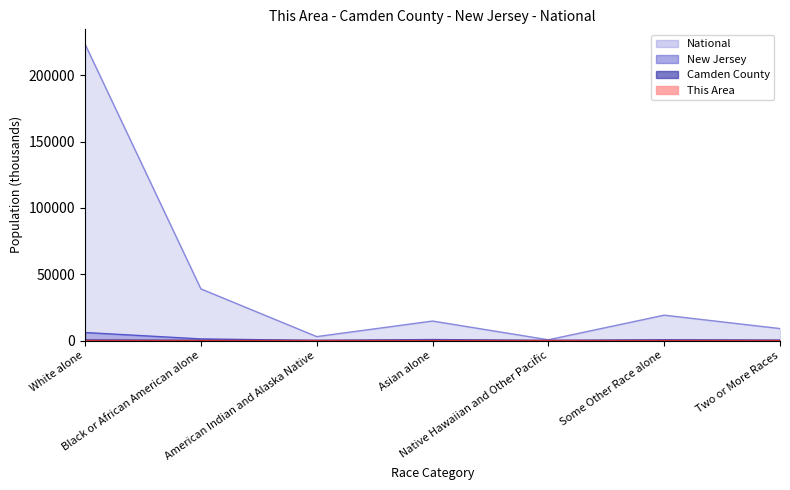

Which series has the largest total across all categories?

National